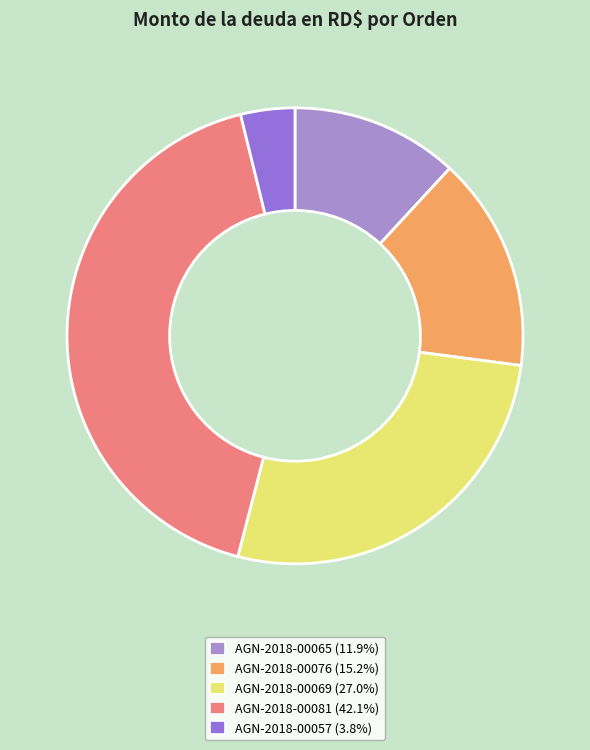

To the nearest percent, what percentage of the pie is AGN-2018-00065?

12%